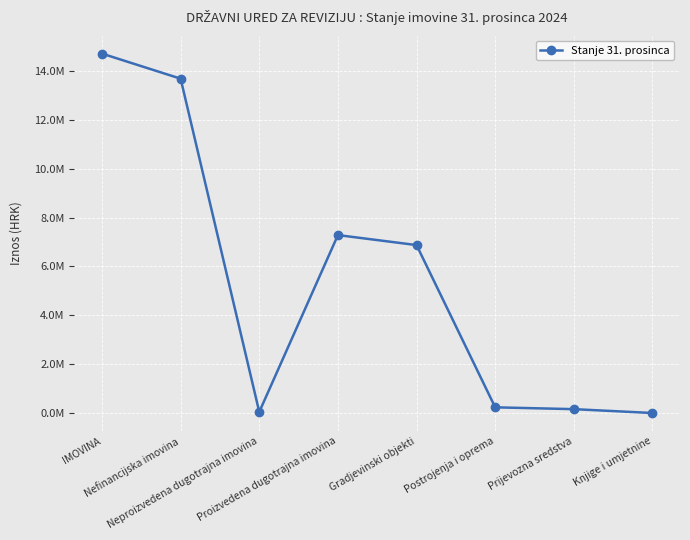

What is the difference between the maximum and minimum values?

14700631.2